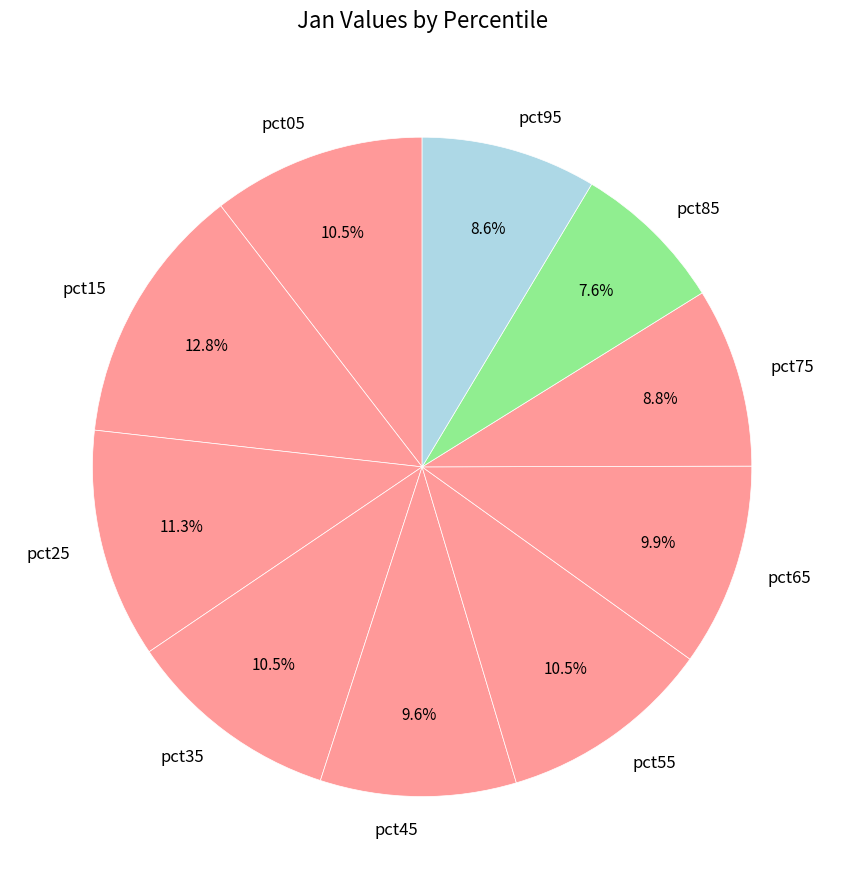

Is there a majority slice in this chart?

No